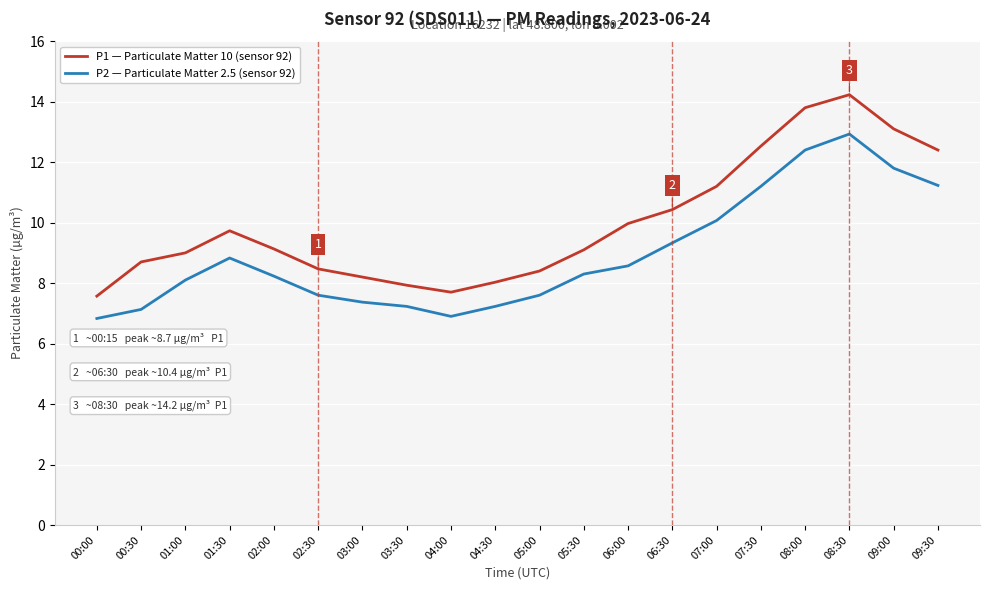

Is it true that P2 — Particulate Matter 2.5 (sensor 92) equals 9.9 at 00:00?

False